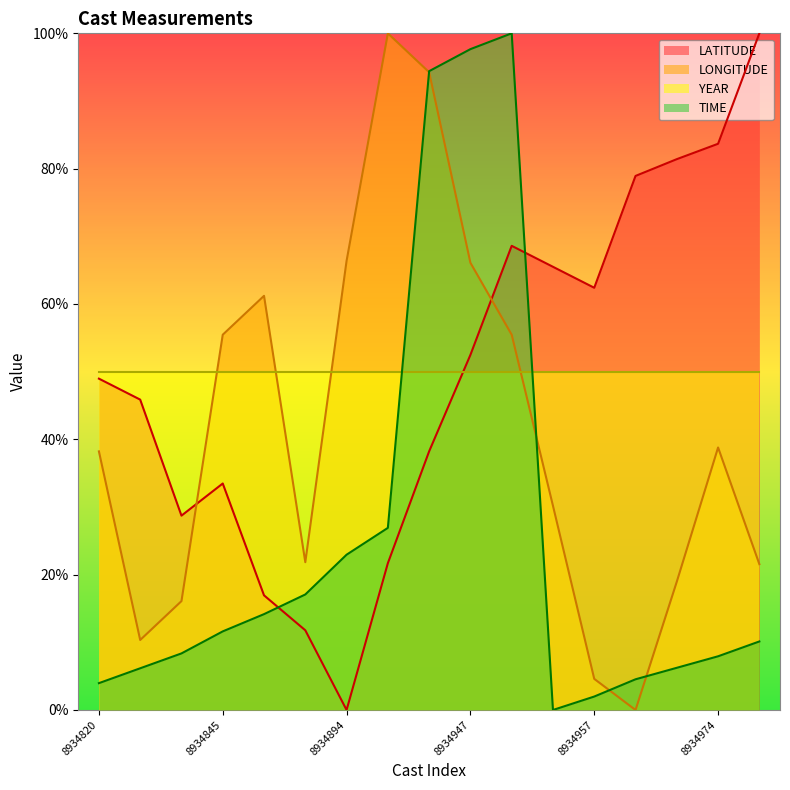

At which category does LATITUDE reach its first local valley?

8934844